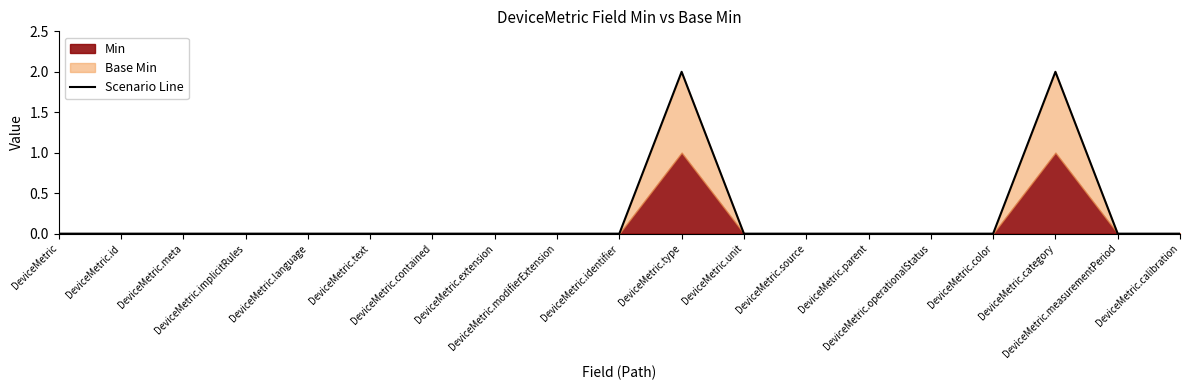

Which category has the lowest value across all series?

DeviceMetric